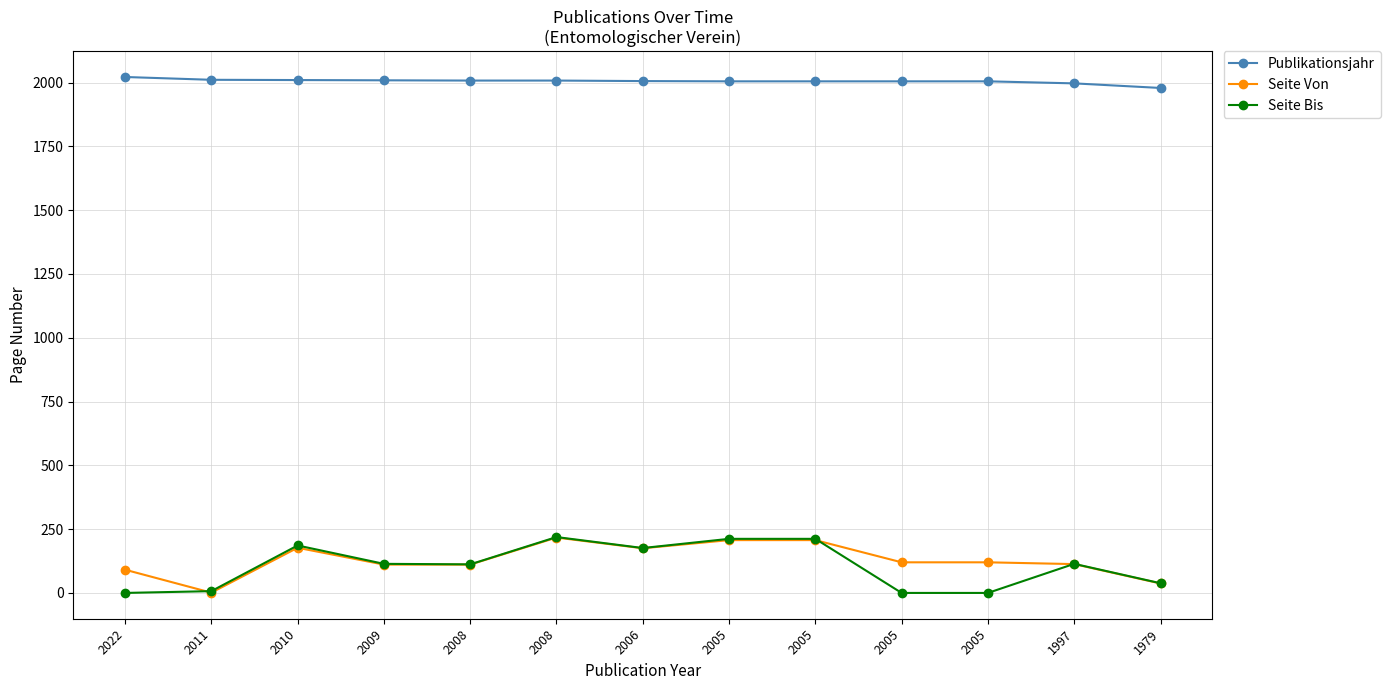

What is the maximum value shown in the chart?

2022